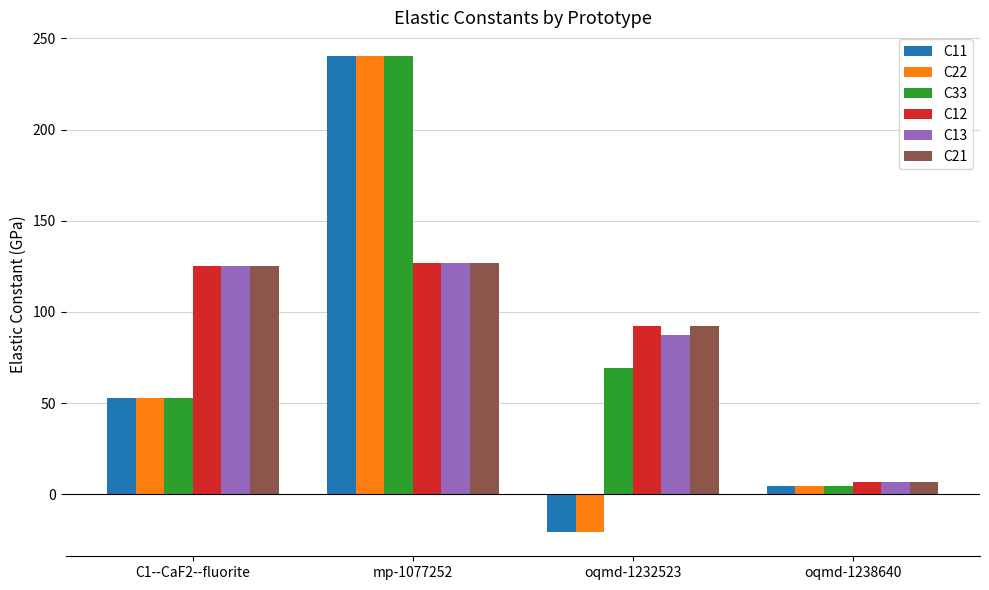

Which label corresponds to the smallest value in the chart?

oqmd-1232523